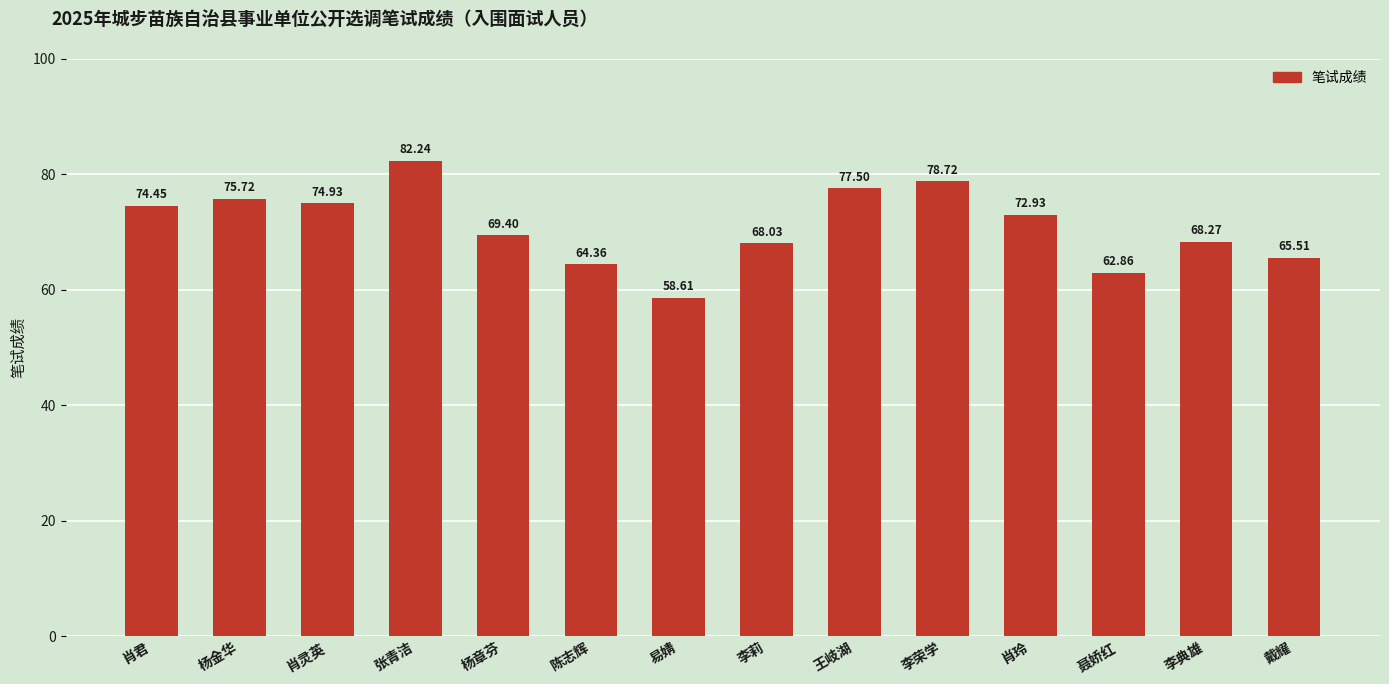

Count the number of categories in the chart.

14